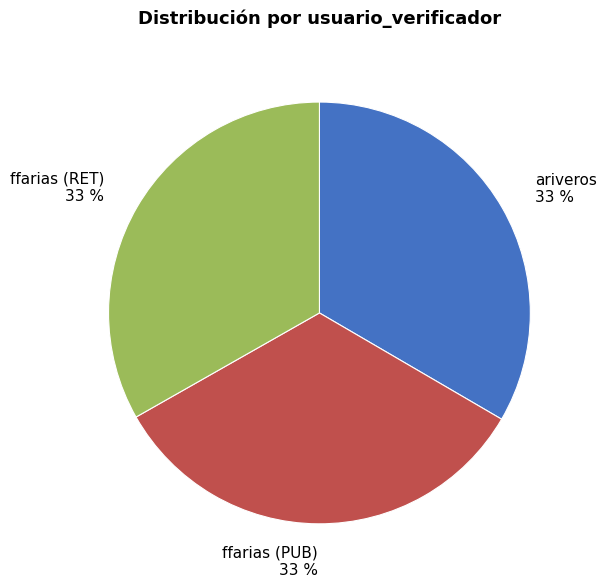

To the nearest percent, what portion does ffarias (PUB) represent?

33%